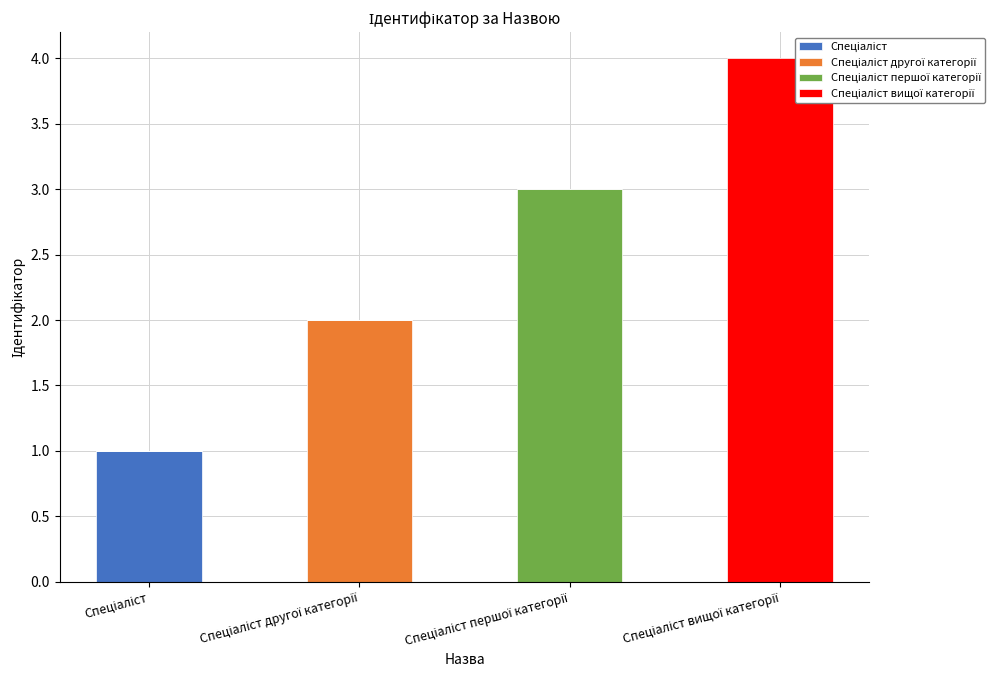

Which has a higher value, Спеціаліст or Спеціаліст другої категорії?

Спеціаліст